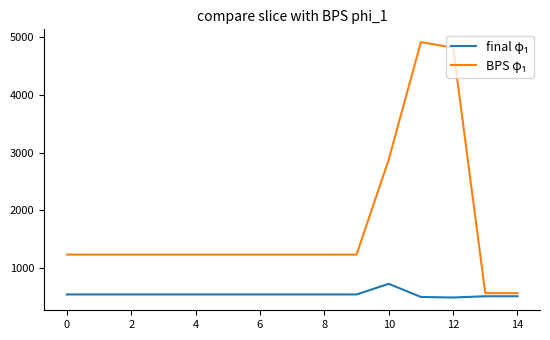

What is the minimum value shown in the chart?

482.1